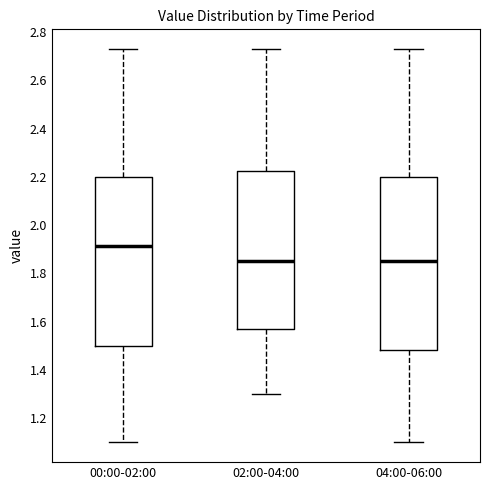

Where is the upper edge of the box for 02:00-04:00 on the y-axis? The values are not printed on the chart, so give them approximately, as read against the axis.

2.22